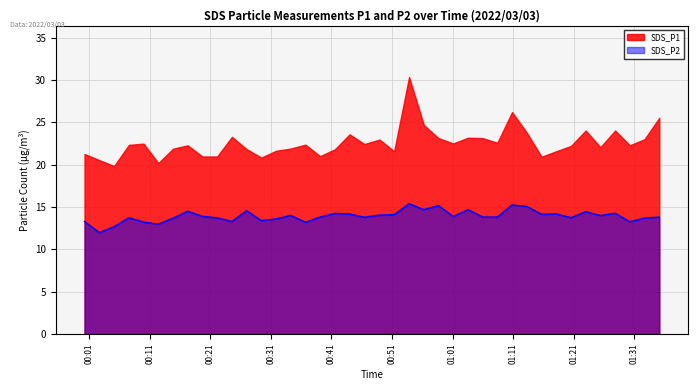

List the labels in order of value, smallest first.

2022/03/03 00:02:42, 2022/03/03 00:05:08, 2022/03/03 00:12:26, 2022/03/03 00:36:43, 2022/03/03 00:10:00, 2022/03/03 01:30:16, 2022/03/03 00:00:15, 2022/03/03 00:24:35, 2022/03/03 00:29:26, 2022/03/03 00:31:52, 2022/03/03 00:14:52, 2022/03/03 01:32:42, 2022/03/03 00:07:34, 2022/03/03 00:22:09, 2022/03/03 01:20:34, 2022/03/03 00:46:27, 2022/03/03 00:39:09, 2022/03/03 01:05:59, 2022/03/03 01:08:24, 2022/03/03 01:35:08, 2022/03/03 01:01:07, 2022/03/03 00:19:43, 2022/03/03 01:25:25, 2022/03/03 00:34:18, 2022/03/03 00:48:57, 2022/03/03 00:51:22, 2022/03/03 01:15:42, 2022/03/03 00:44:01, 2022/03/03 01:18:08, 2022/03/03 00:41:35, 2022/03/03 01:27:51, 2022/03/03 01:22:59, 2022/03/03 00:17:17, 2022/03/03 00:27:01, 2022/03/03 00:56:16, 2022/03/03 01:03:33, 2022/03/03 01:13:16, 2022/03/03 00:58:41, 2022/03/03 01:10:50, 2022/03/03 00:53:50